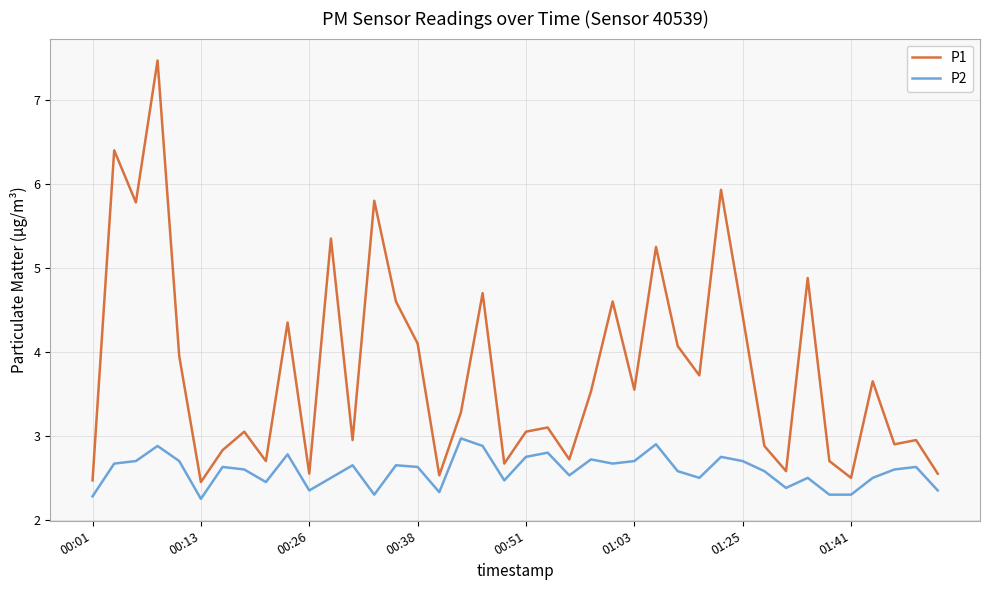

What is the greatest value displayed?

7.5